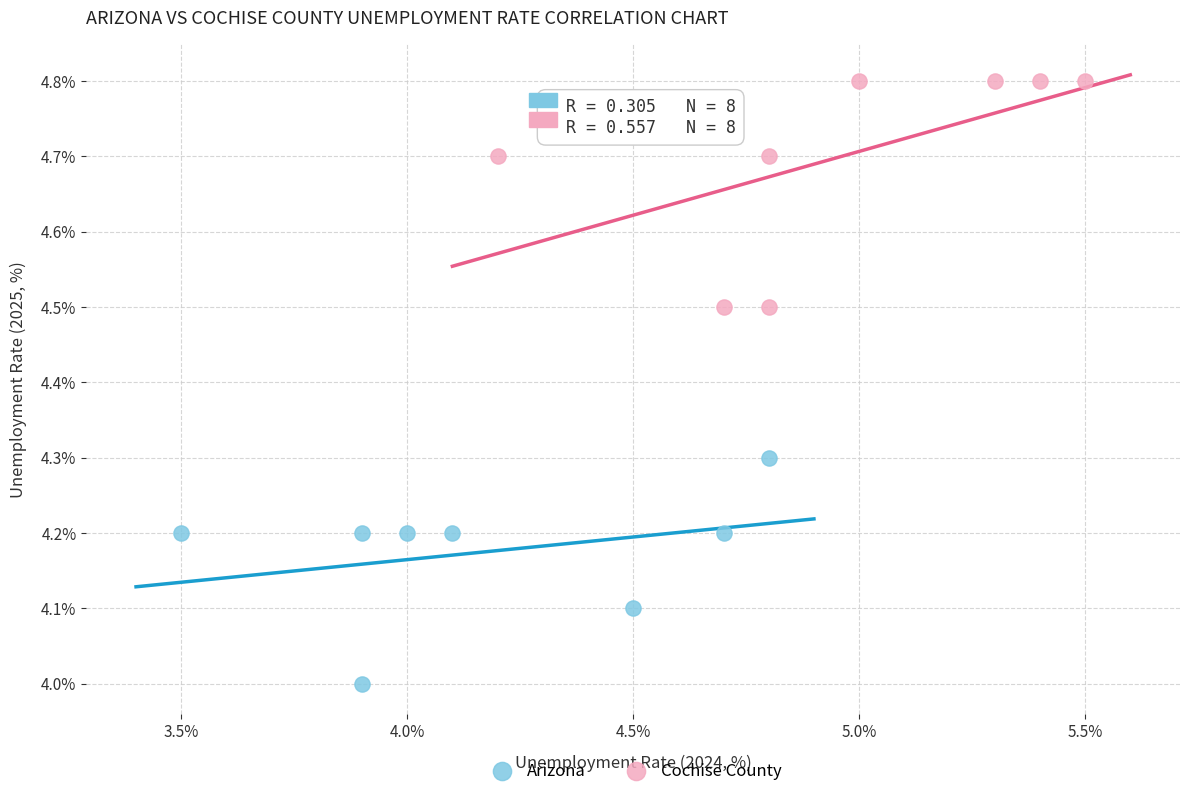

What are all the series names shown in the legend?

Arizona, Cochise County